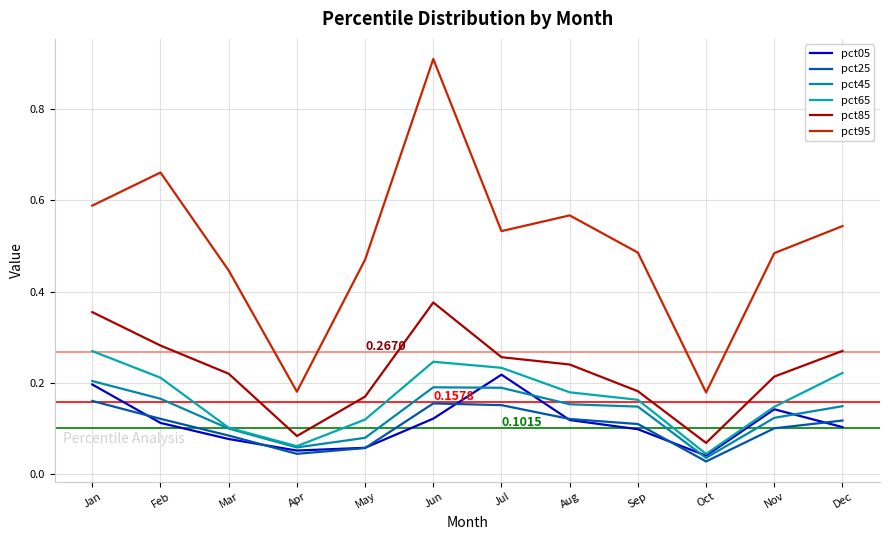

Which series has the largest range (max minus min)?

pct95